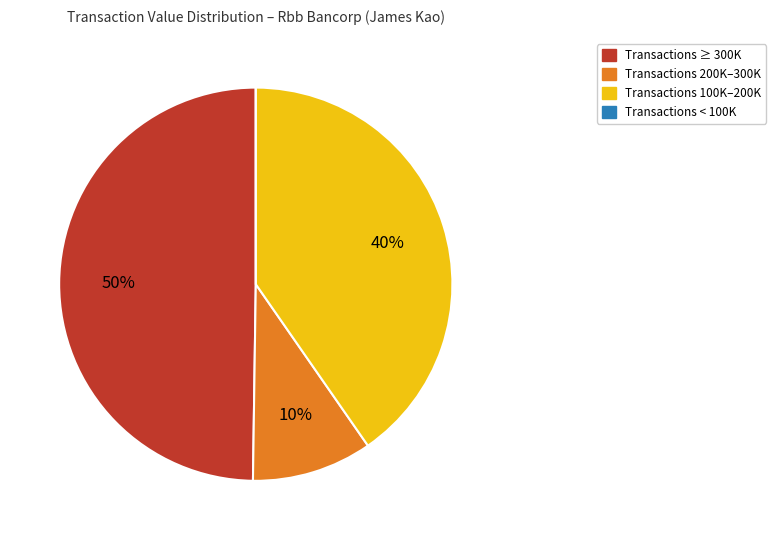

To the nearest percent, what is the difference between the largest and smallest slice percentages?

50%